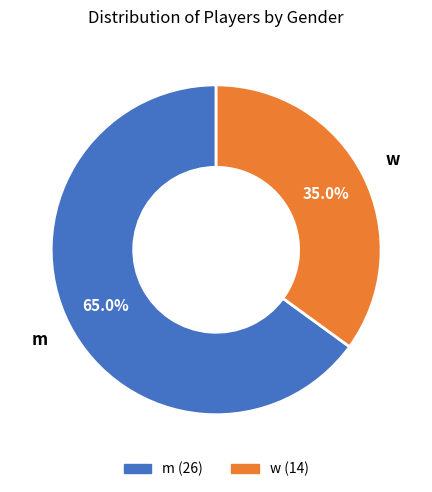

The w slice represents 35% of the pie. True or false?

True